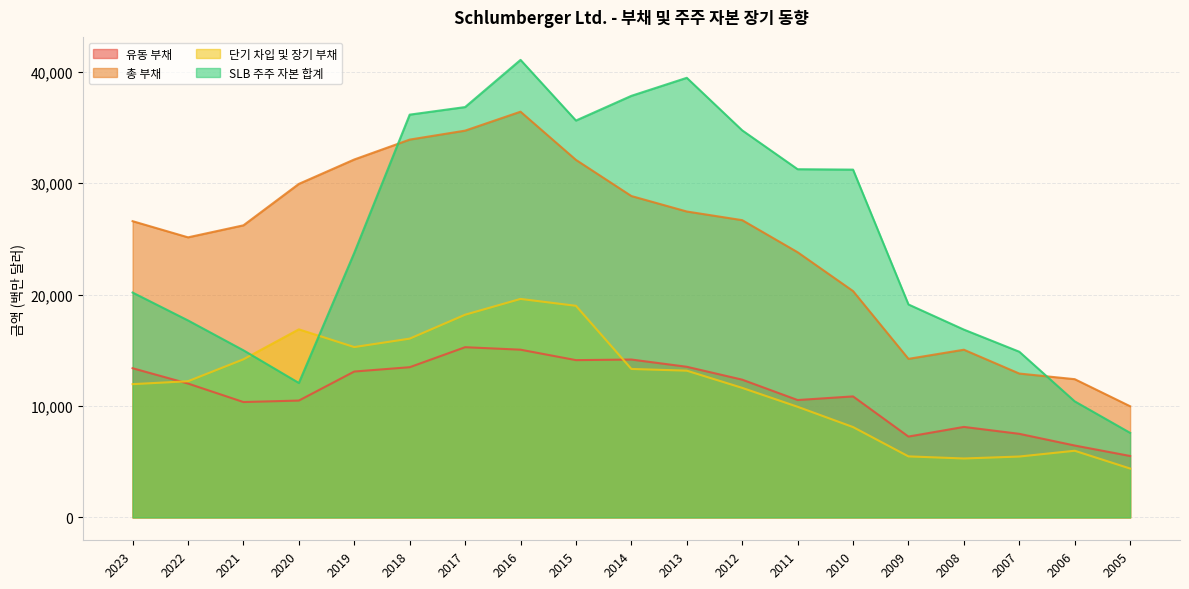

True or false: 총 부채 and 단기 차입 및 장기 부채 cross at least once.

False